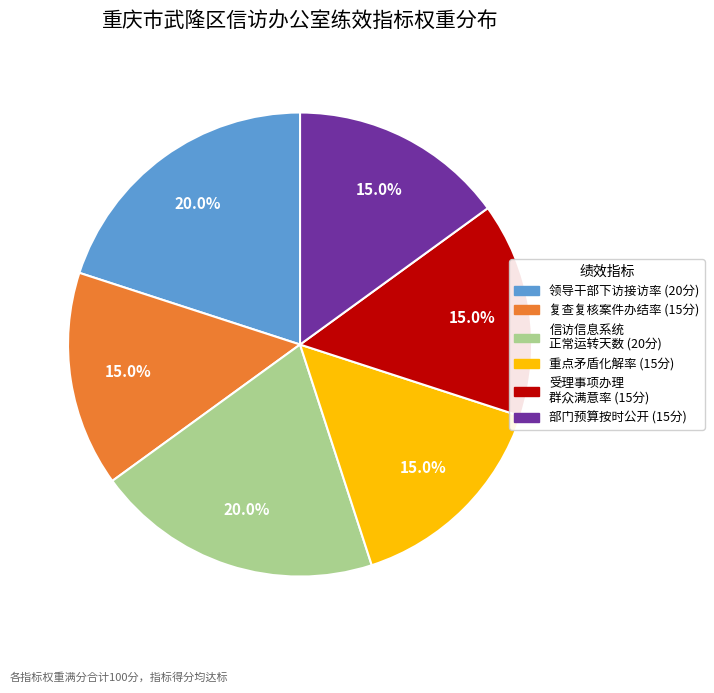

Is there any slice that represents more than half of the pie?

No